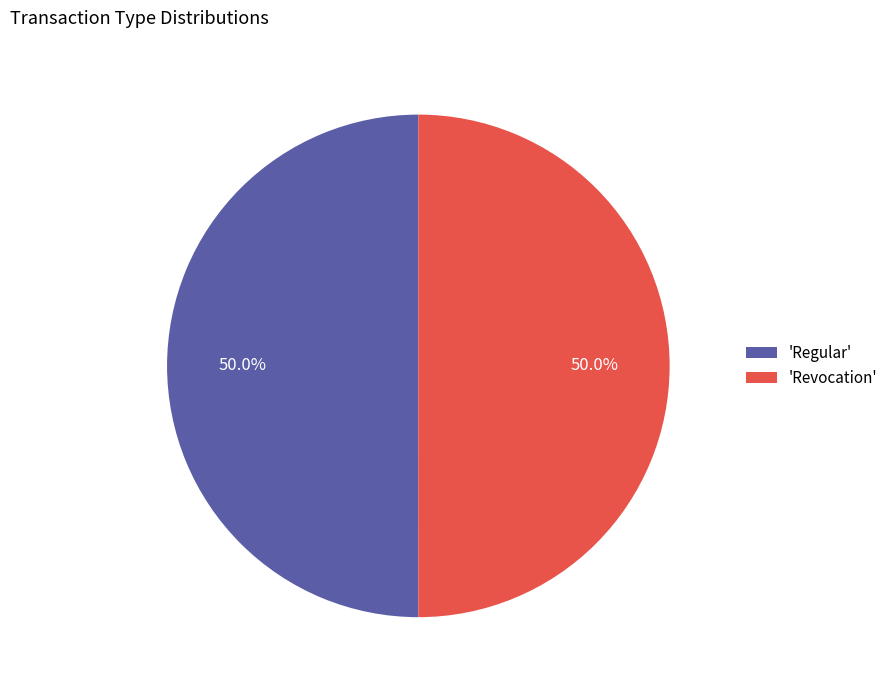

Approximately how many times larger is the value at 'Revocation' compared to 'Regular'?

1.0